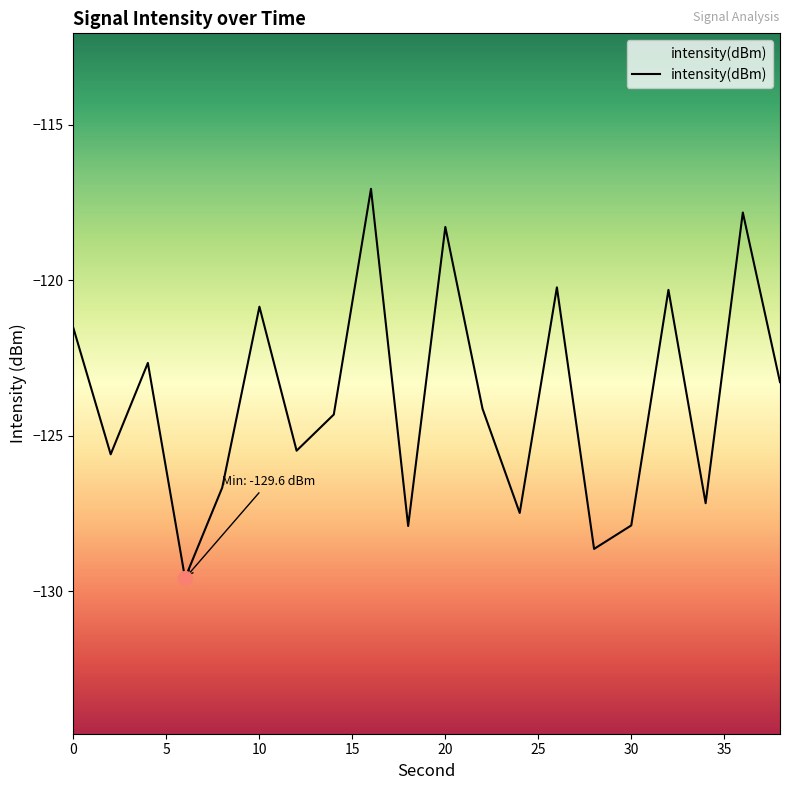

True or false: the data shows -121.6 at 0.

True